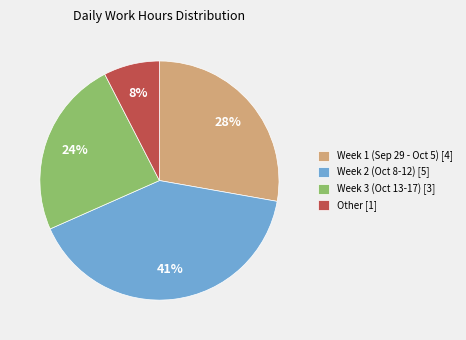

What is the ratio of the value at Week 1 (Sep 29 - Oct 5) [4] to the value at Week 3 (Oct 13-17) [3]?

1.2